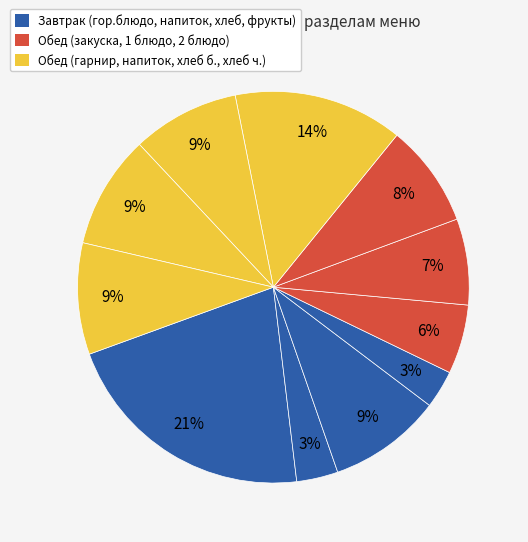

Is there any slice that represents more than half of the pie?

No